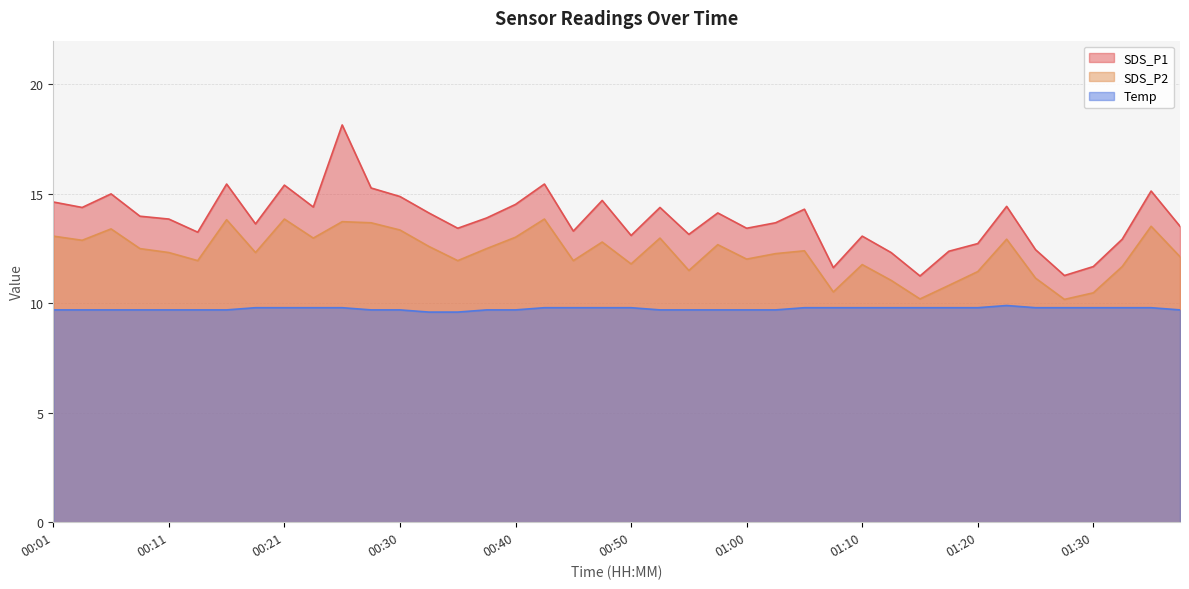

How many data points does each series have?

40